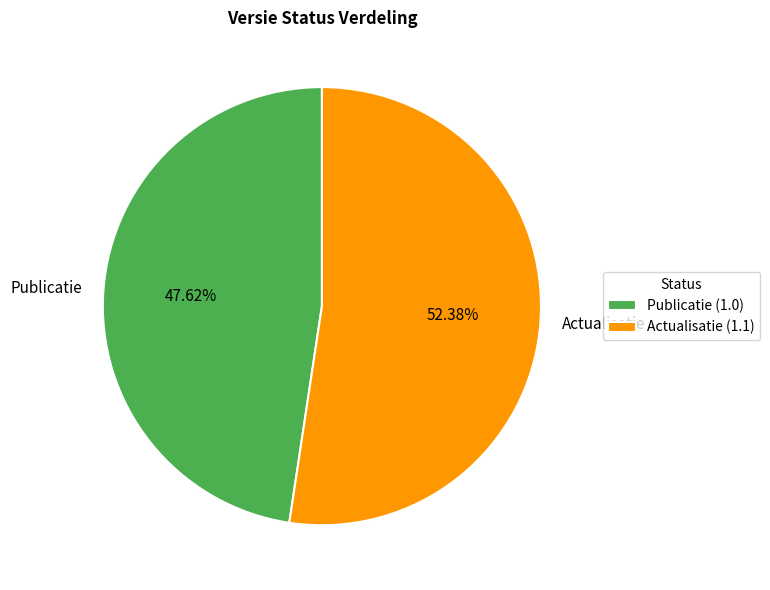

How many slices are in this pie chart?

2